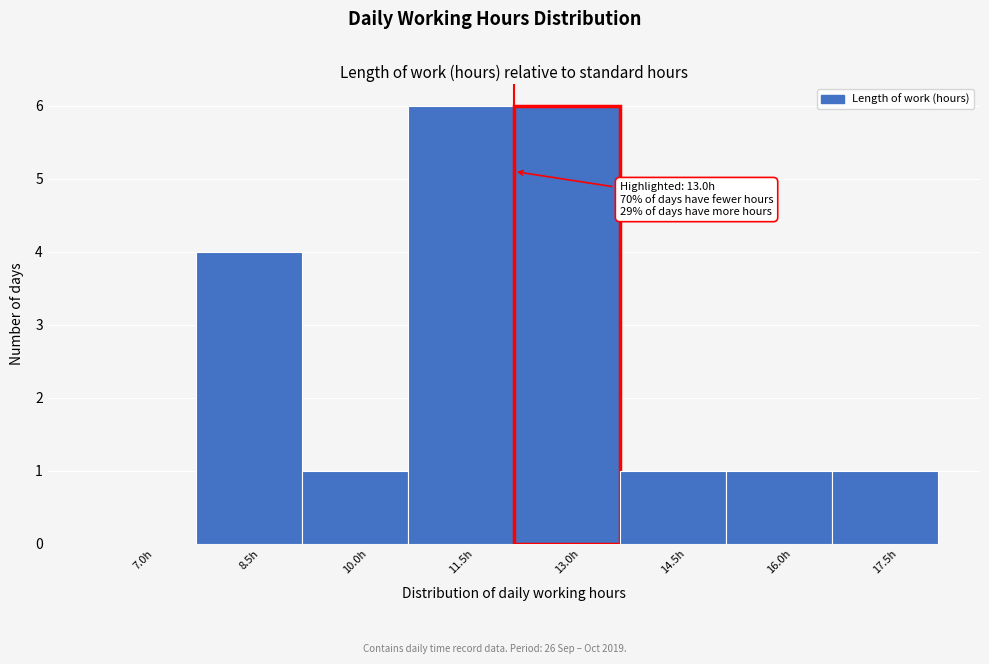

Reading left to right, extract all data points from this chart.

7.0h=0	8.5h=4	10.0h=1	11.5h=6	13.0h=6	14.5h=1	16.0h=1	17.5h=1